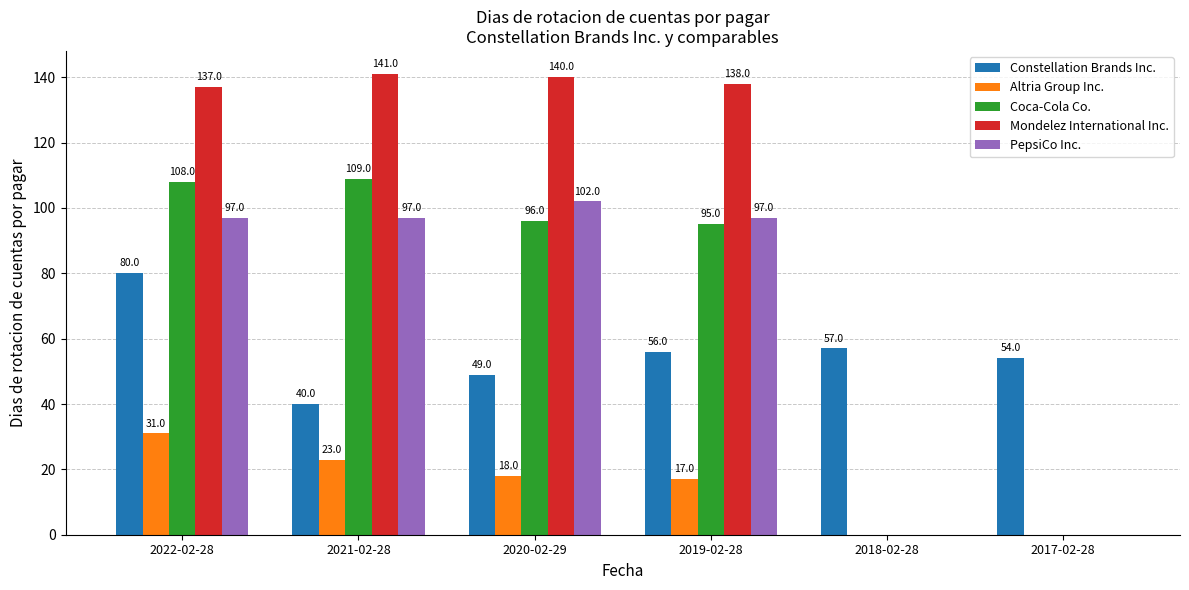

Where is Altria Group Inc. nearest to the value 15?

2019-02-28